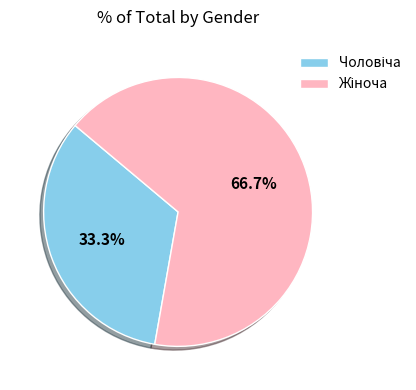

Is there any slice that represents more than half of the pie?

Yes